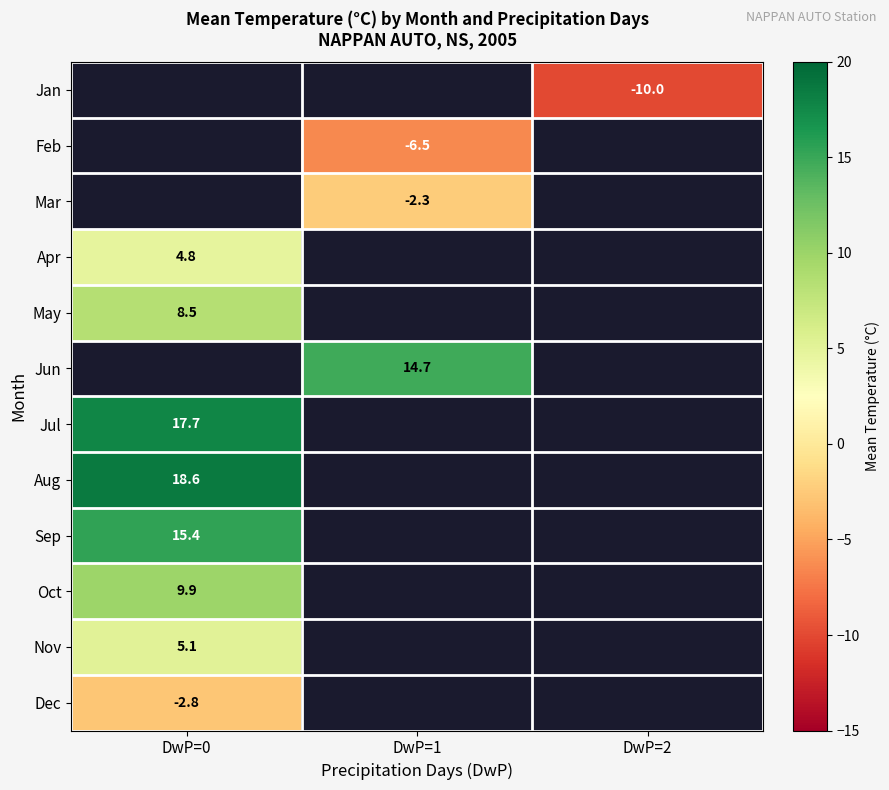

Is it true that Apr equals 4.8 at DwP=0?

True